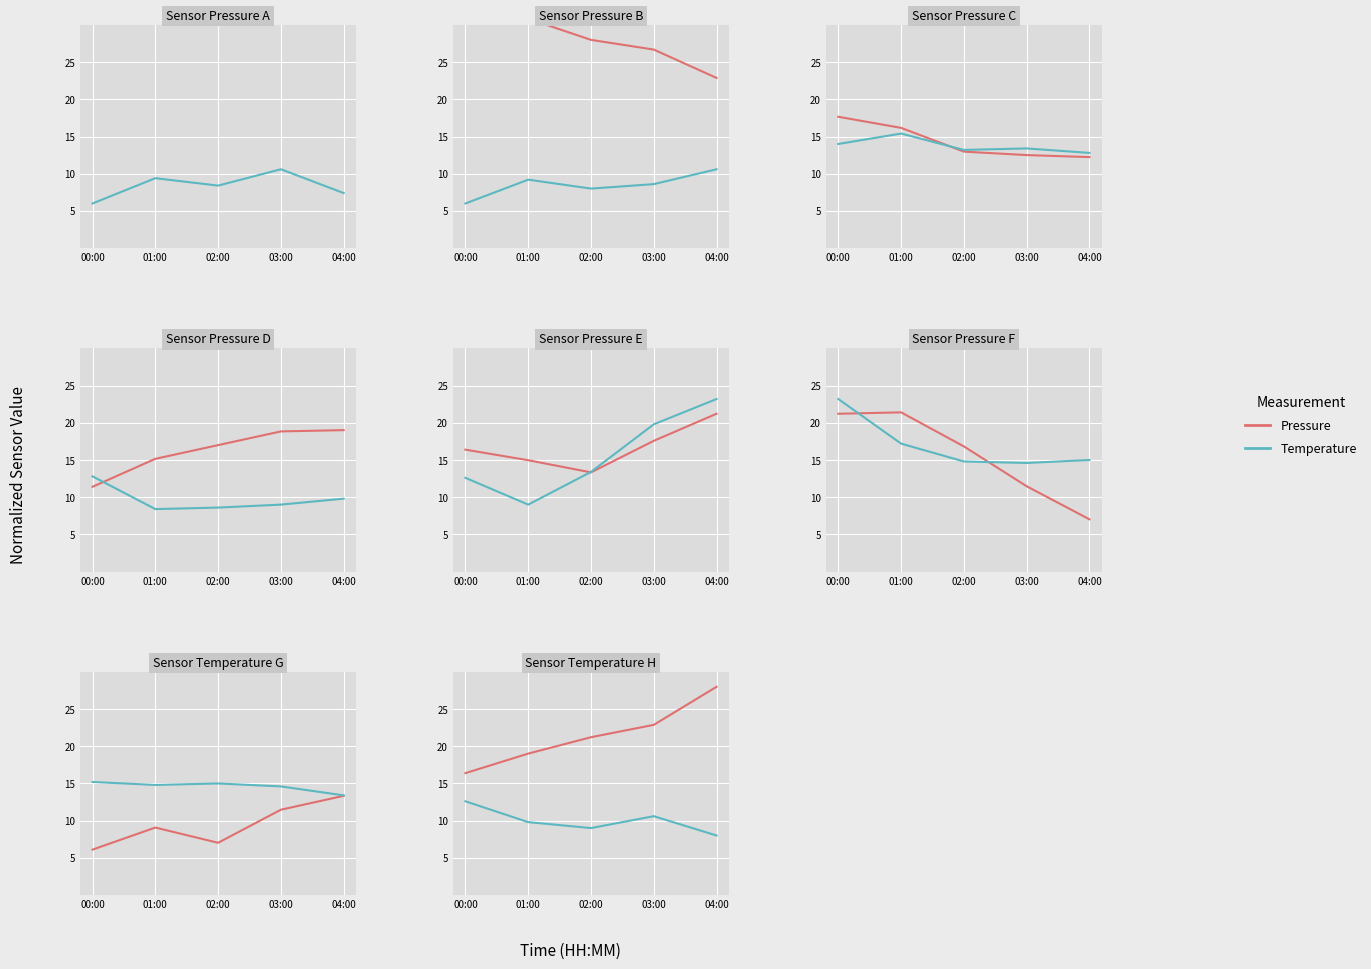

What is the label of the 1st point from the right?

04:00